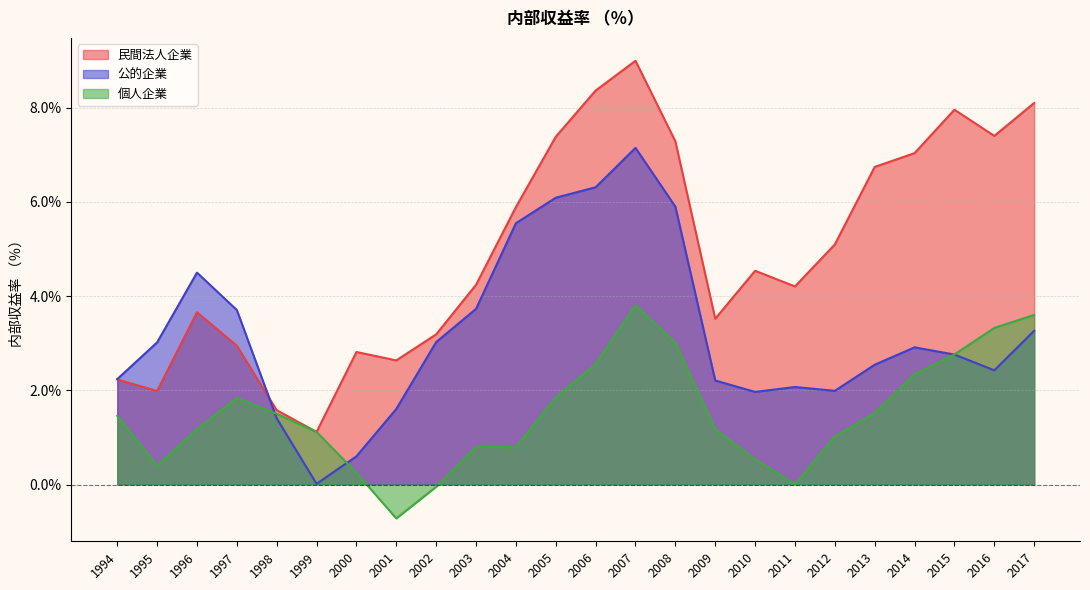

Does the chart have visible grid lines?

Yes